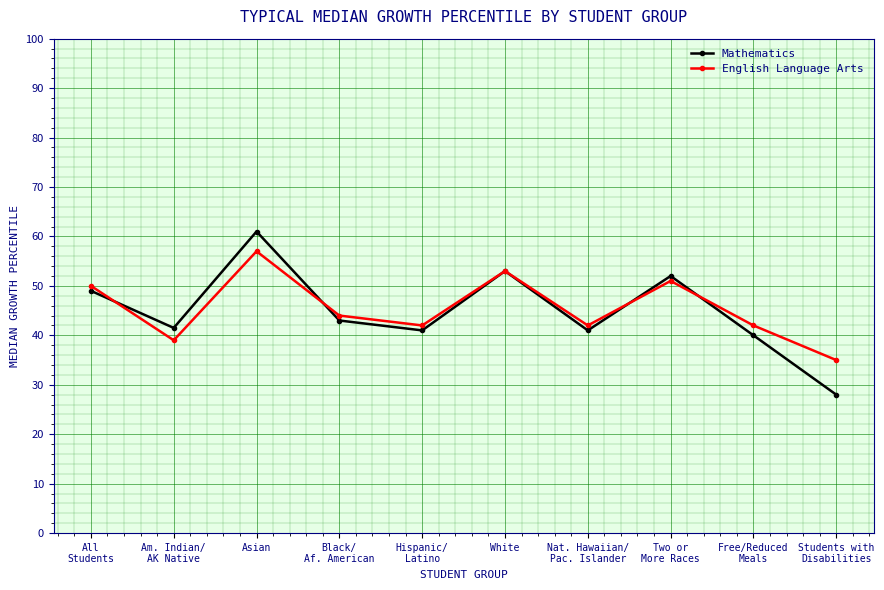

List the series in order of their peak value, highest first.

Mathematics, English Language Arts